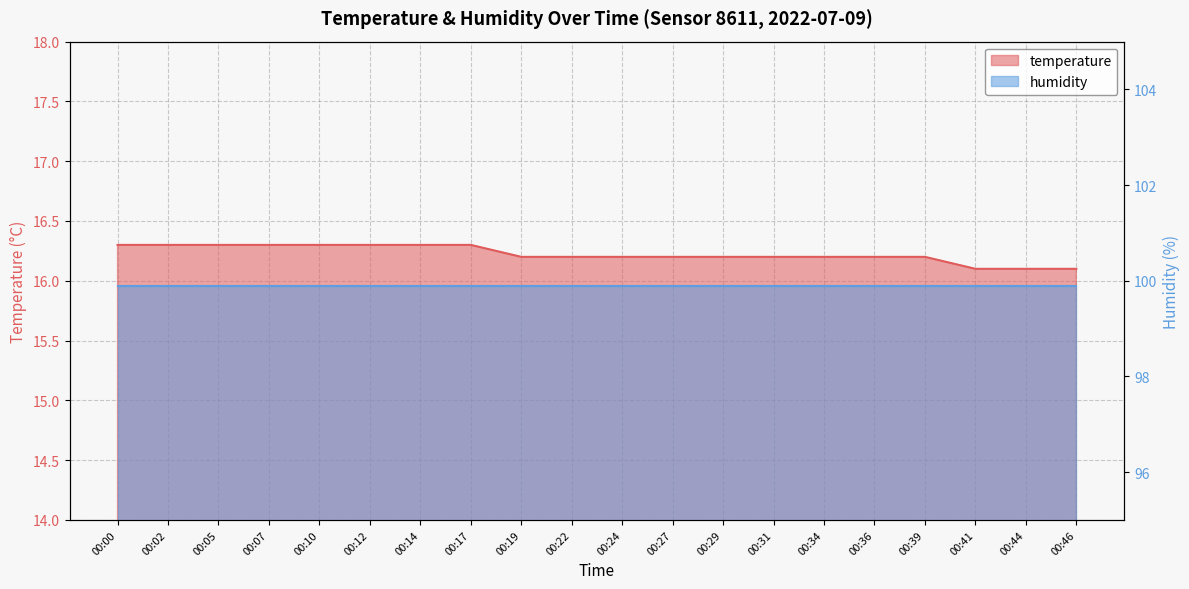

What is the value of the 3rd point from the left?

16.3